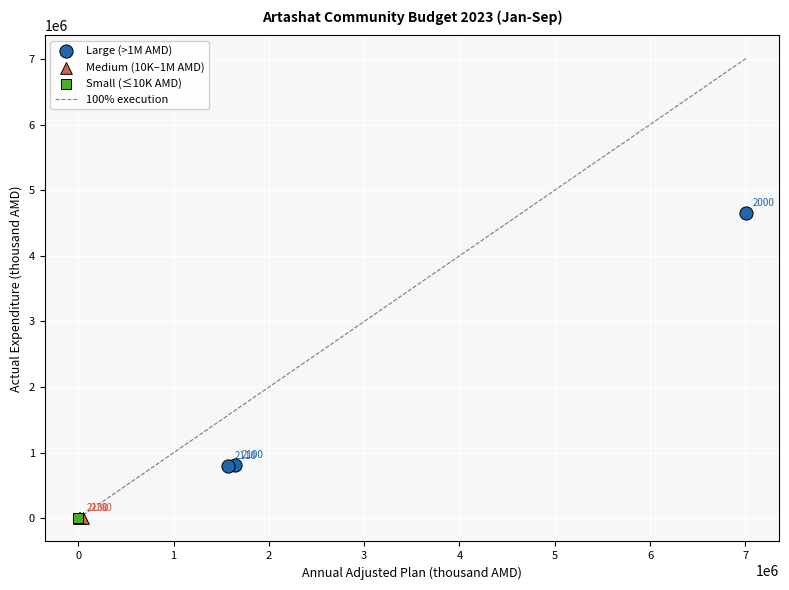

Which series contains the highest Y value?

Large (>1M AMD)